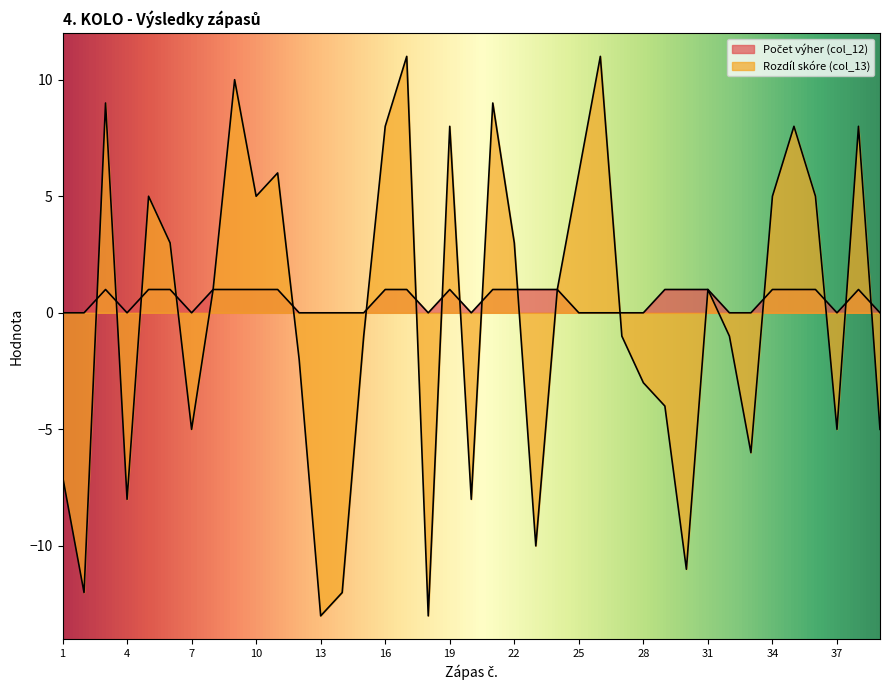

The Rozdíl skóre (col_13) series shows 0 at 8. True or false?

False